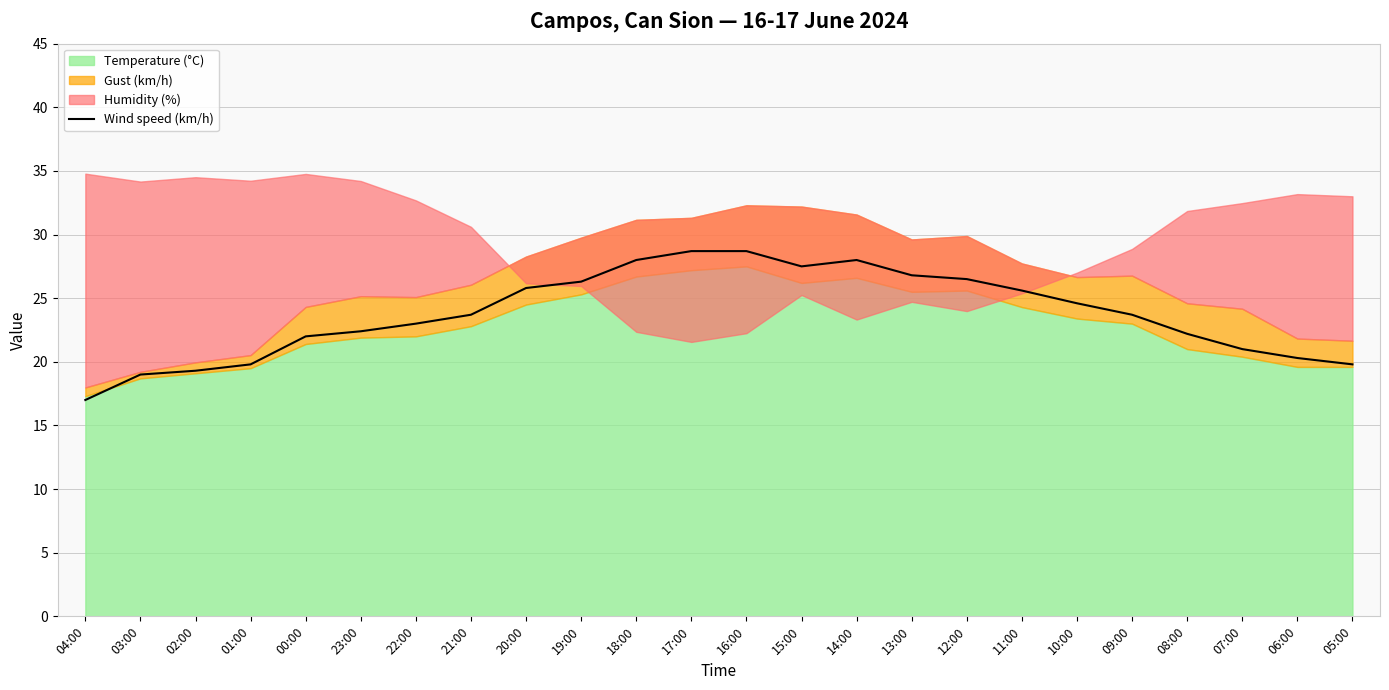

Which has a higher value, 22:00 or 08:00?

22:00